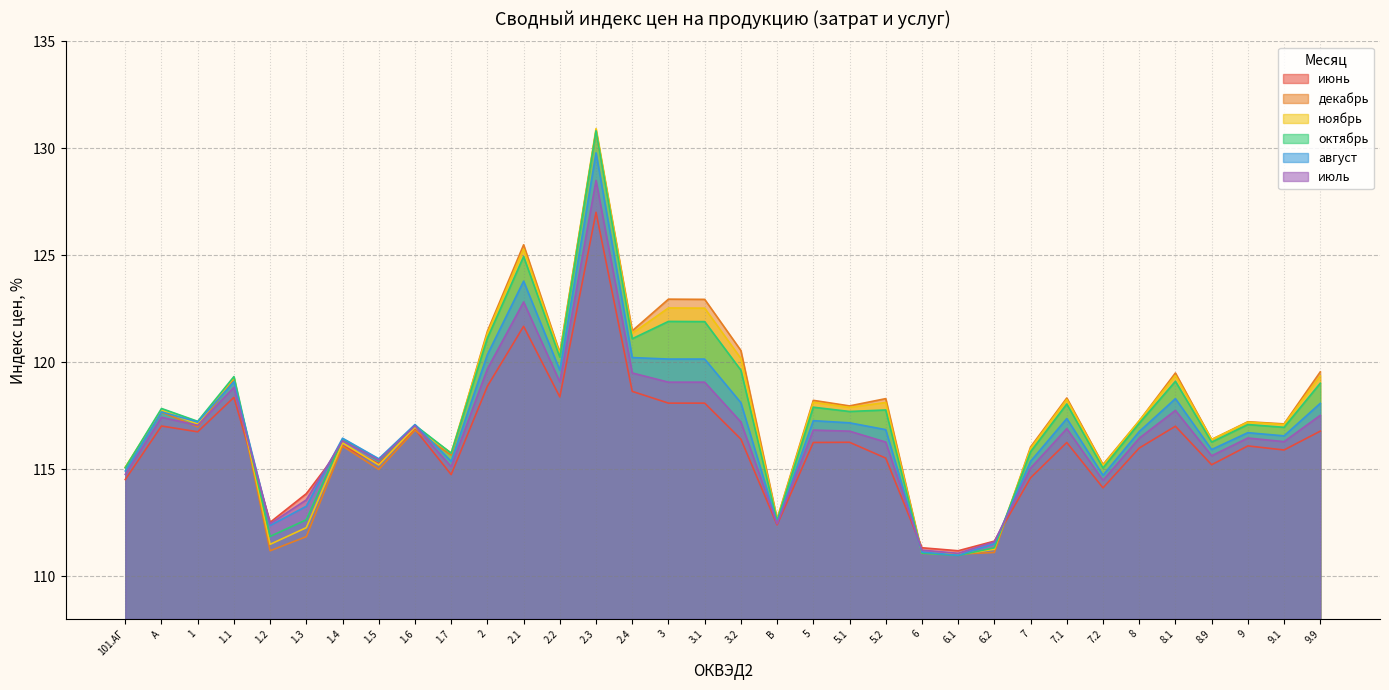

Which has a higher value, 8.1 or 5.2?

8.1